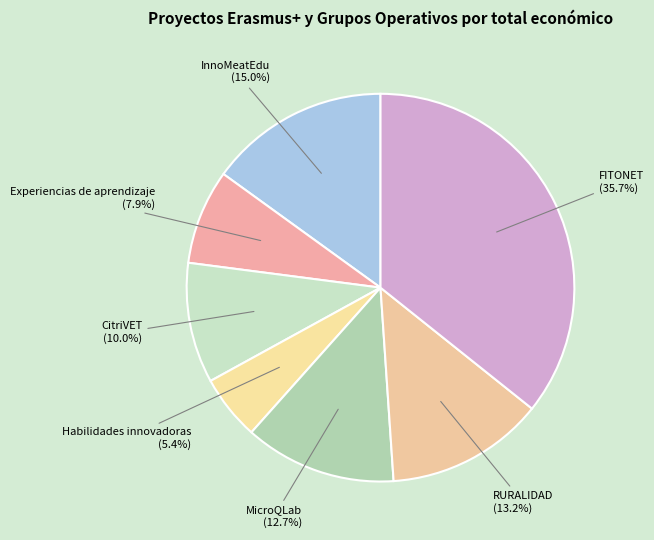

What is the largest slice in the pie chart?

FITONET